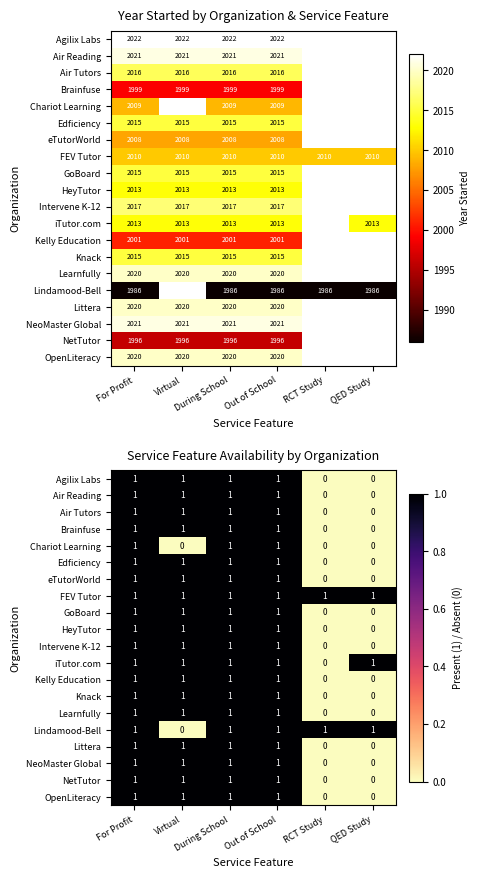

How many data points in Learnfully are less than 1?

2